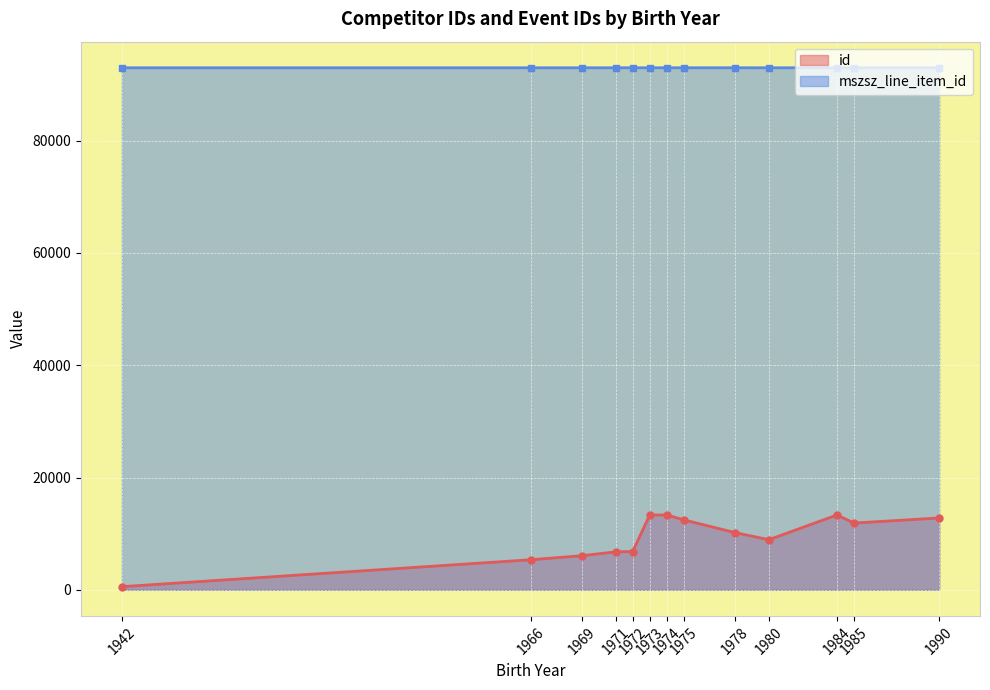

Which has a higher value, 1971 or 1984?

1984